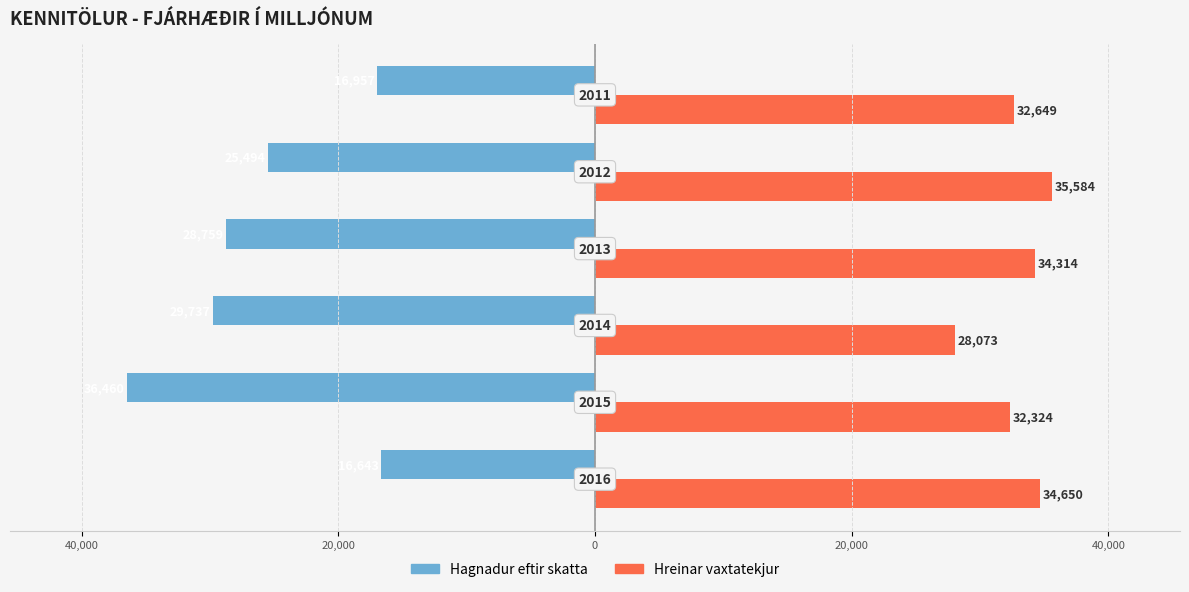

Rank the series by their maximum value, from highest to lowest.

Hreinar vaxtatekjur, Hagnadur eftir skatta